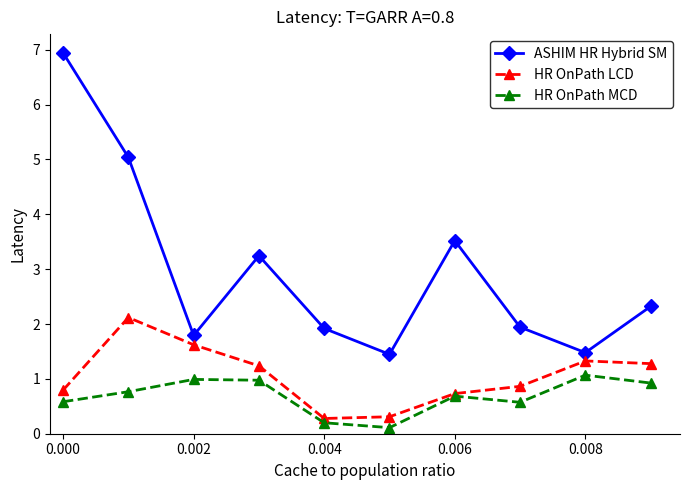

Which series has the largest total across all categories?

ASHIM HR Hybrid SM